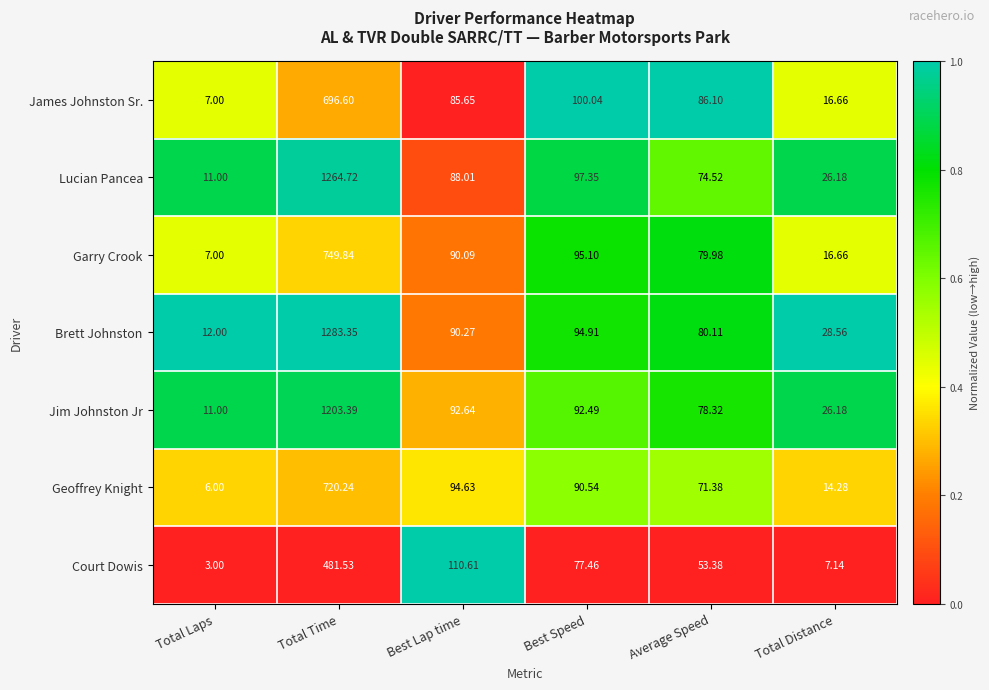

Rank the series at Total Time from lowest to highest value.

Court Dowis, James Johnston Sr., Geoffrey Knight, Garry Crook, Jim Johnston Jr, Lucian Pancea, Brett Johnston